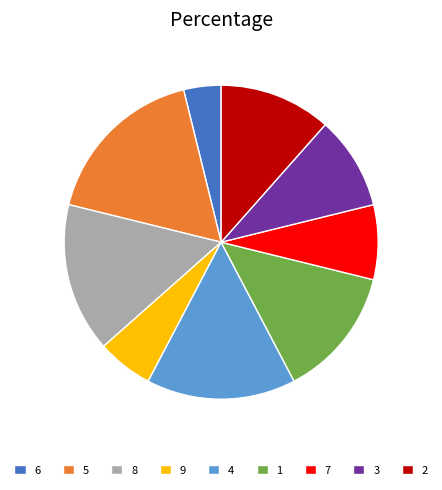

Do 1 and 5 together represent more than half of the pie?

No